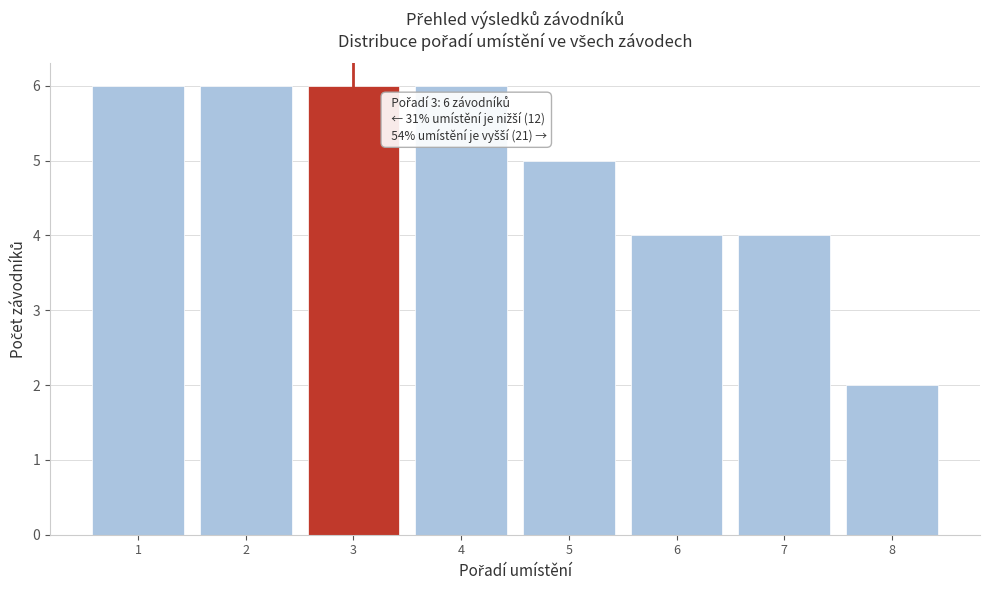

Reading right to left, transcribe all the data shown in this chart.

2	4	4	5	6	6	6	6